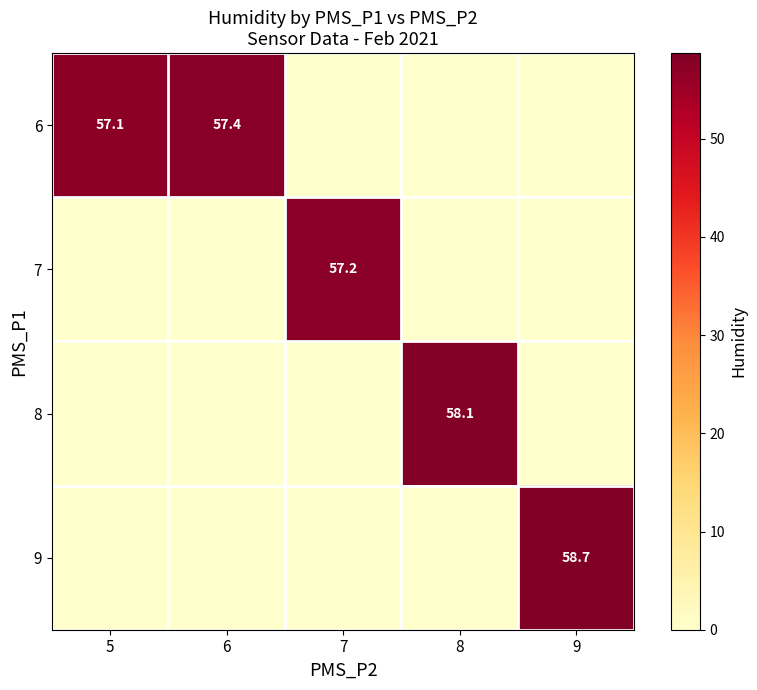

Which category has the lowest value in the 6 series?

7